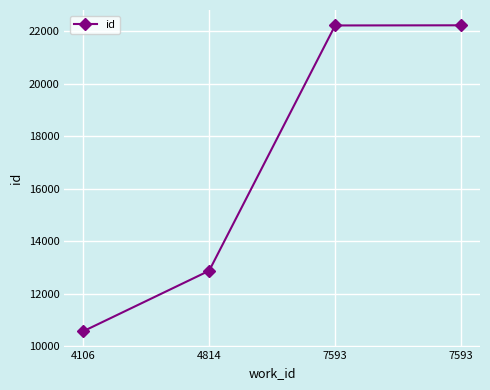

How many lines are shown in the chart?

1